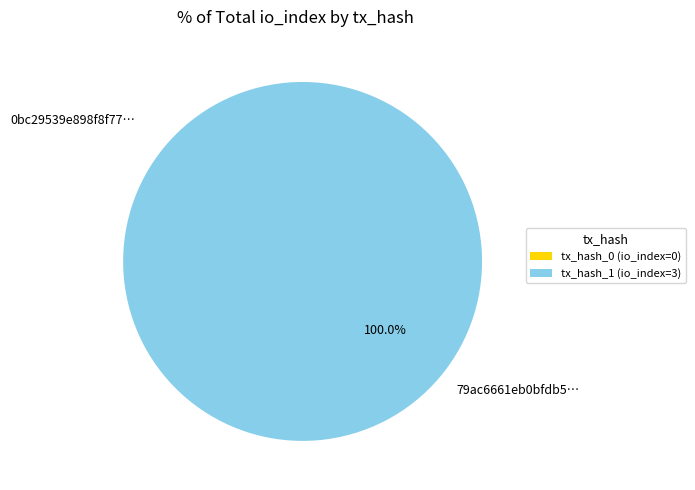

To the nearest percent, what is the difference between the largest and smallest slice percentages?

100%